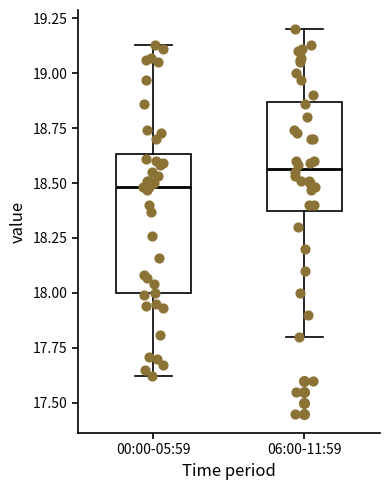

Which box has the lowest median line?

00:00-05:59